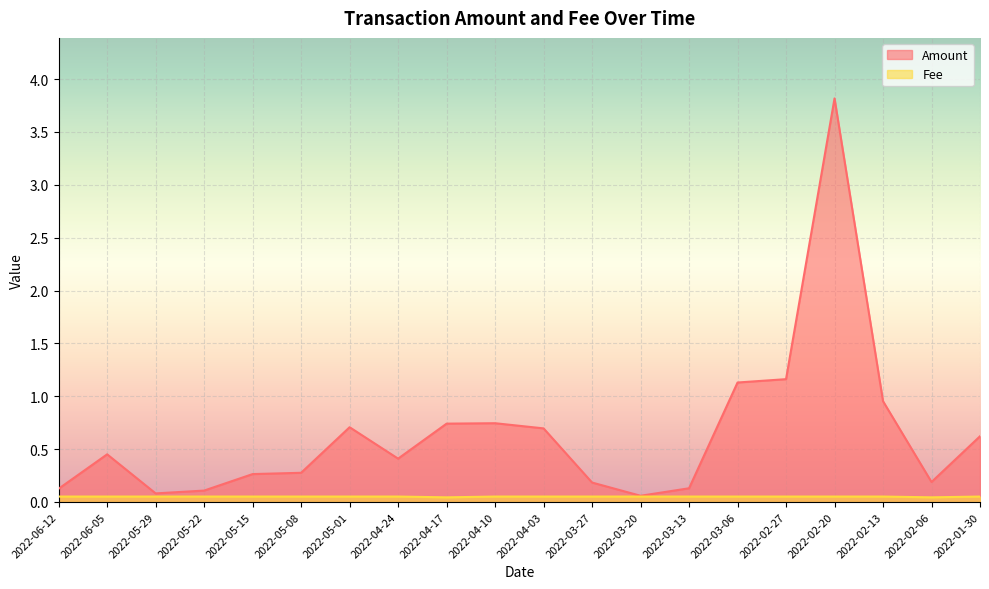

How many interior local peaks does the Amount series have?

4